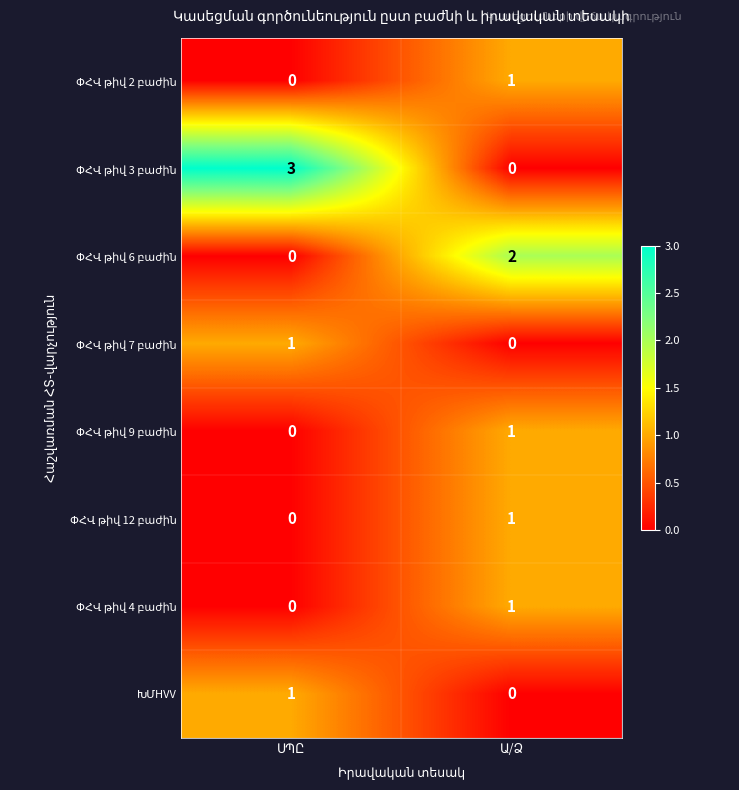

What is the greatest value displayed?

3